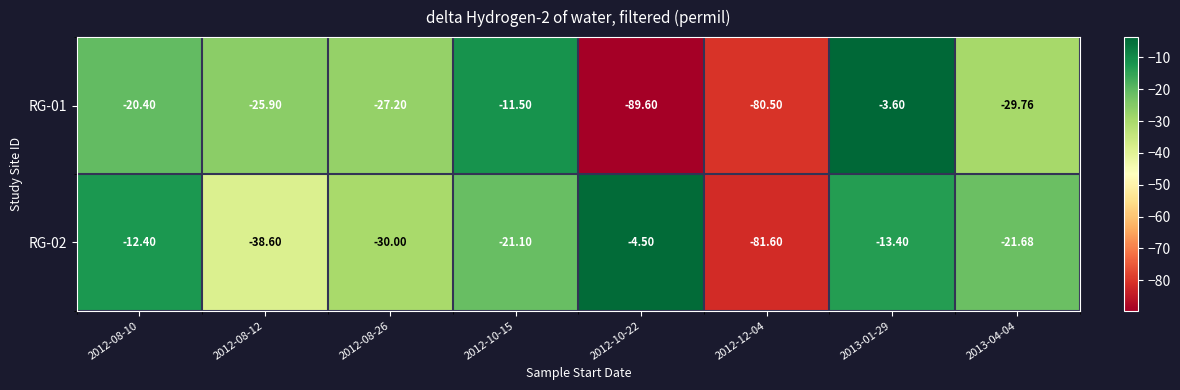

Which series changed the most between 2012-12-04 and 2013-04-04?

RG-02